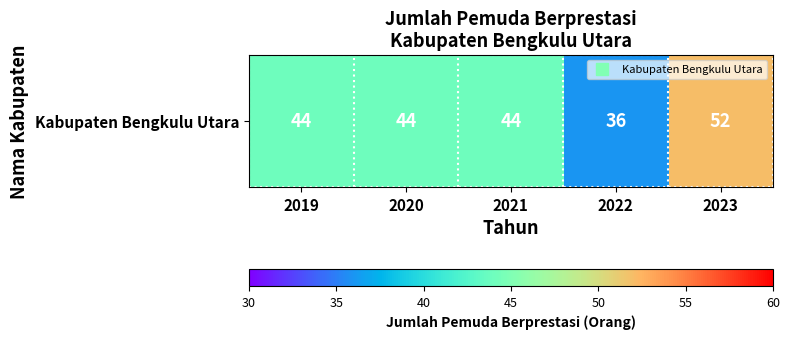

How many categories are shown in the chart?

5